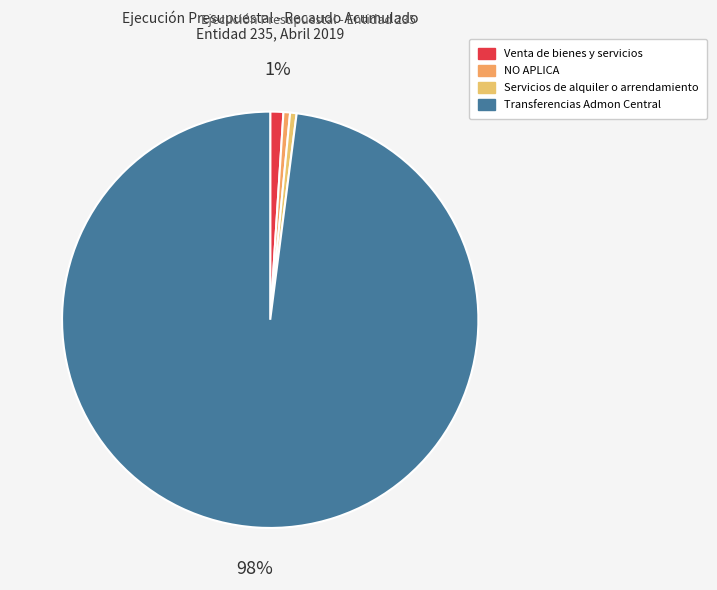

Rank the categories by value from lowest to highest.

Servicios de alquiler o arrendamiento, NO APLICA, Venta de bienes y servicios, Transferencias Admon Central